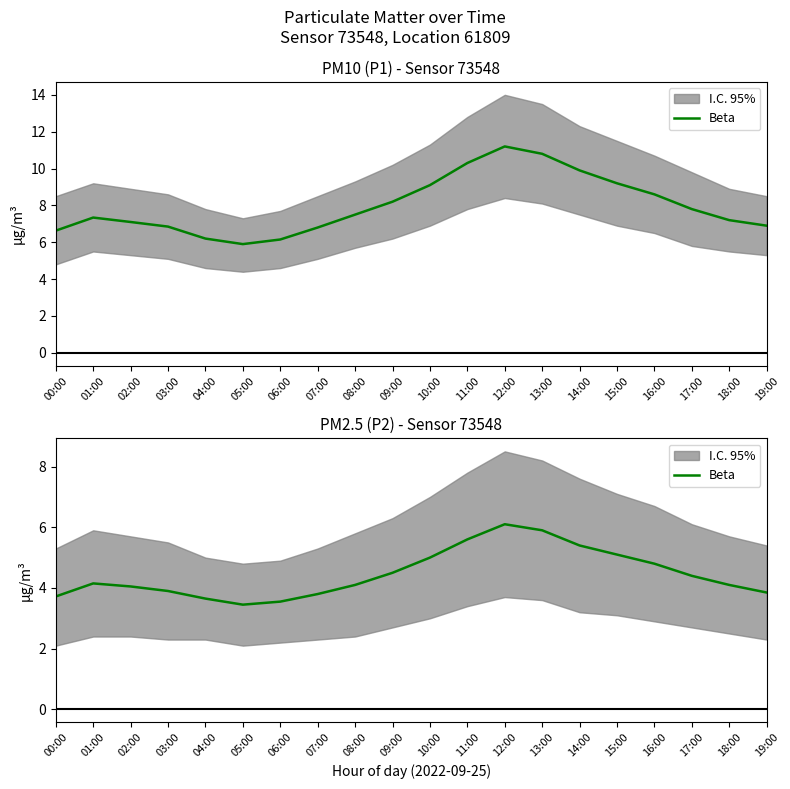

List the labels in order of value, largest first.

12:00, 13:00, 11:00, 14:00, 15:00, 10:00, 16:00, 09:00, 17:00, 01:00, 08:00, 18:00, 02:00, 03:00, 19:00, 07:00, 00:00, 04:00, 06:00, 05:00